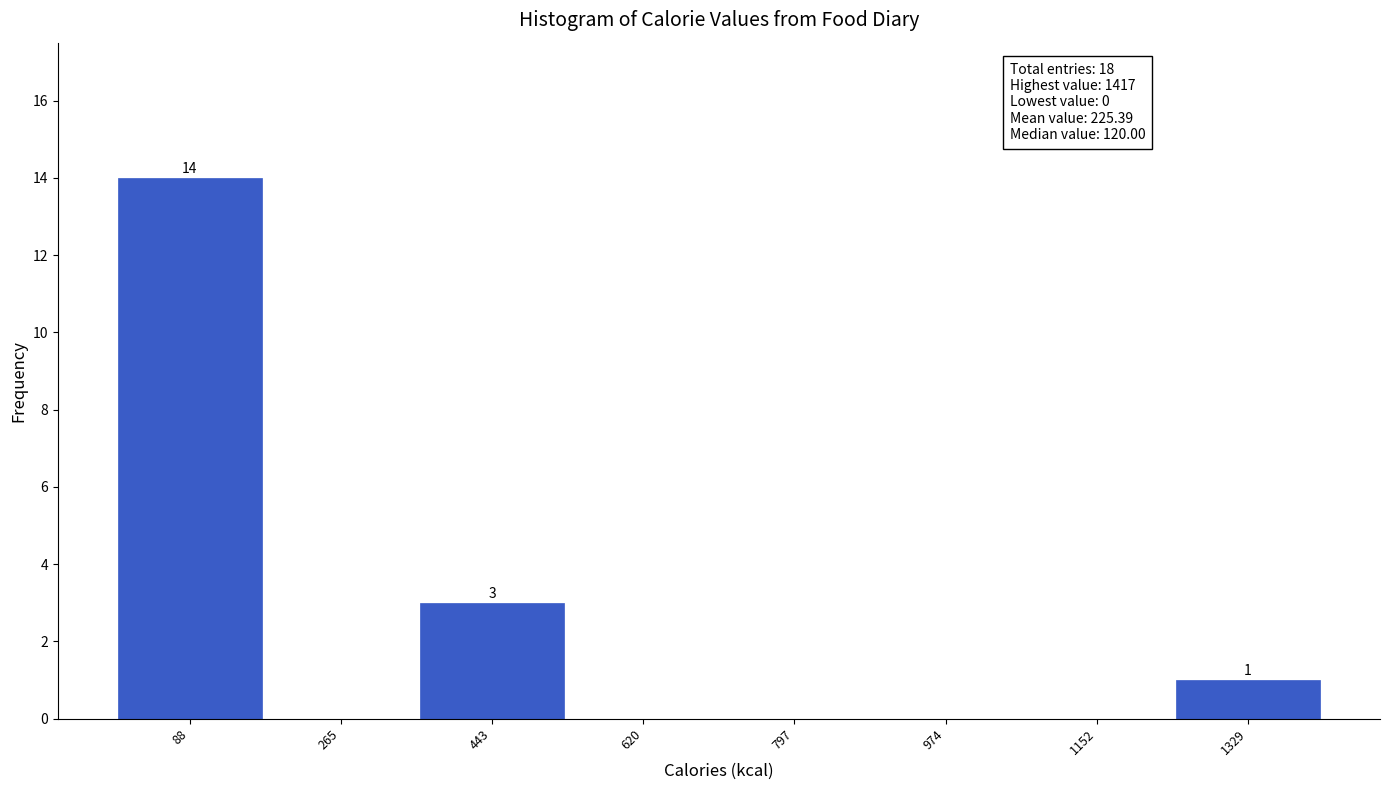

Which range on the x-axis has the tallest bar?

0 to 180